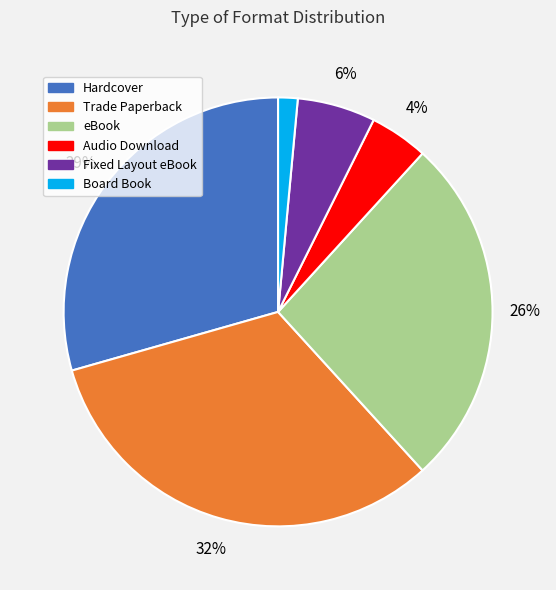

What is the smallest slice in the pie chart?

Board Book